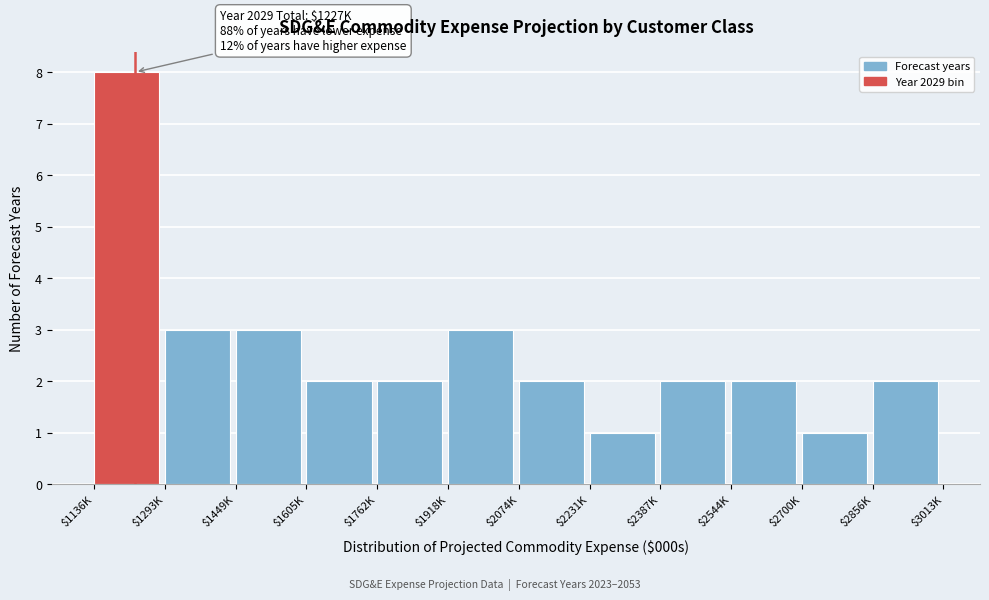

Reading left to right, list all the values displayed in this chart.

8	3	3	2	2	3	2	1	2	2	1	2